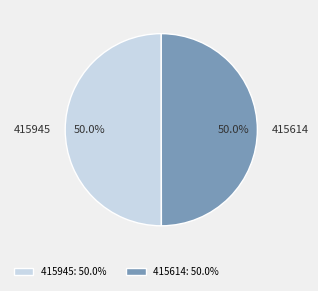

Is it true that 415945 is 50% of the pie?

True